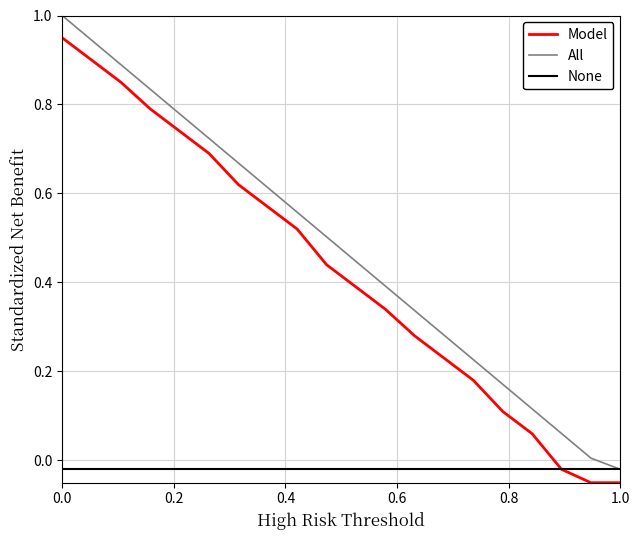

True or false: All and Model cross at least once.

False